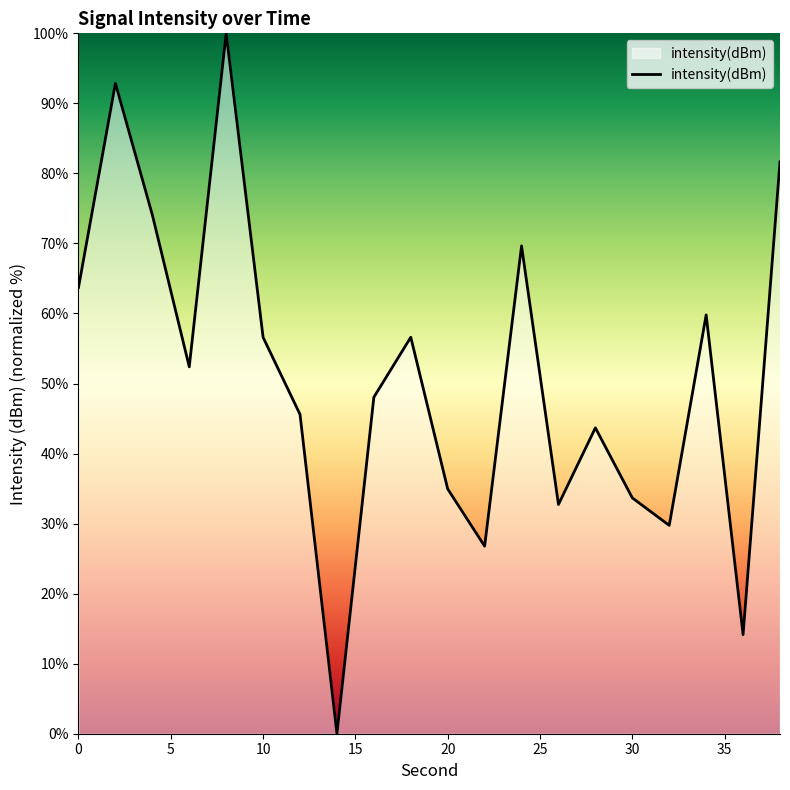

Count the number of data series in this chart.

1